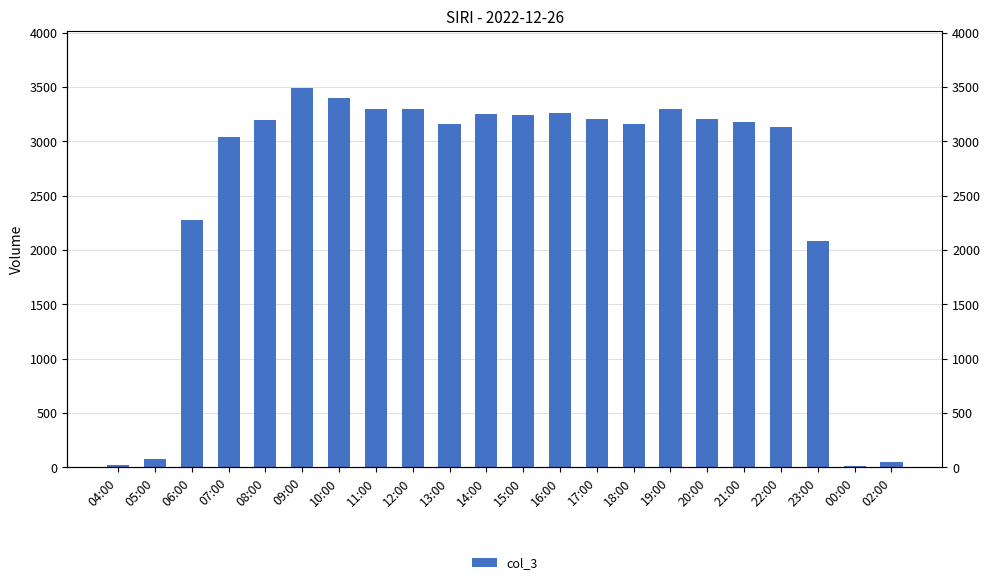

Is it true that the value at 17:00 is 1265?

False